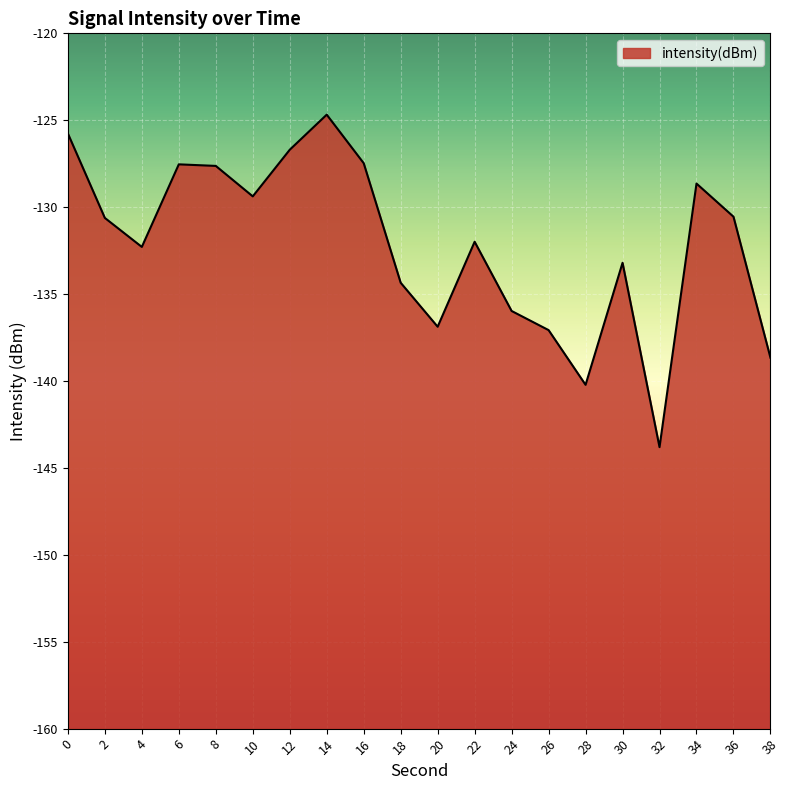

True or false: the data shows -136.9 at 20.

True